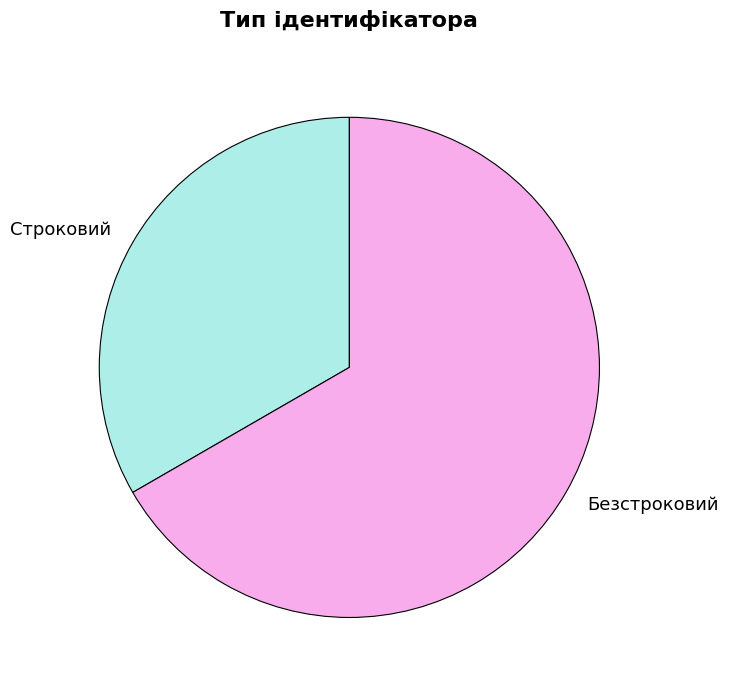

Is it true that Строковий is 44% of the pie?

False